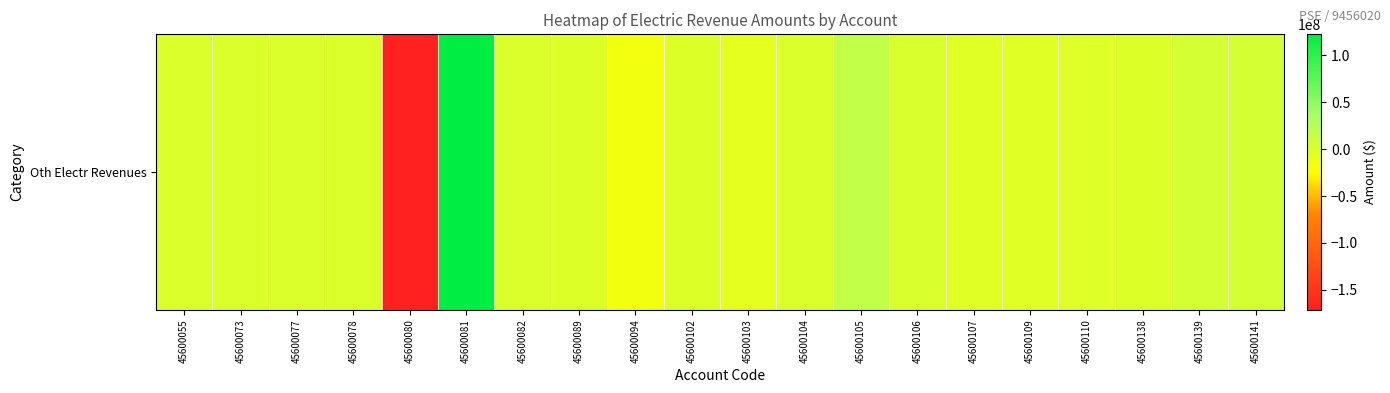

How many positive values are there?

6